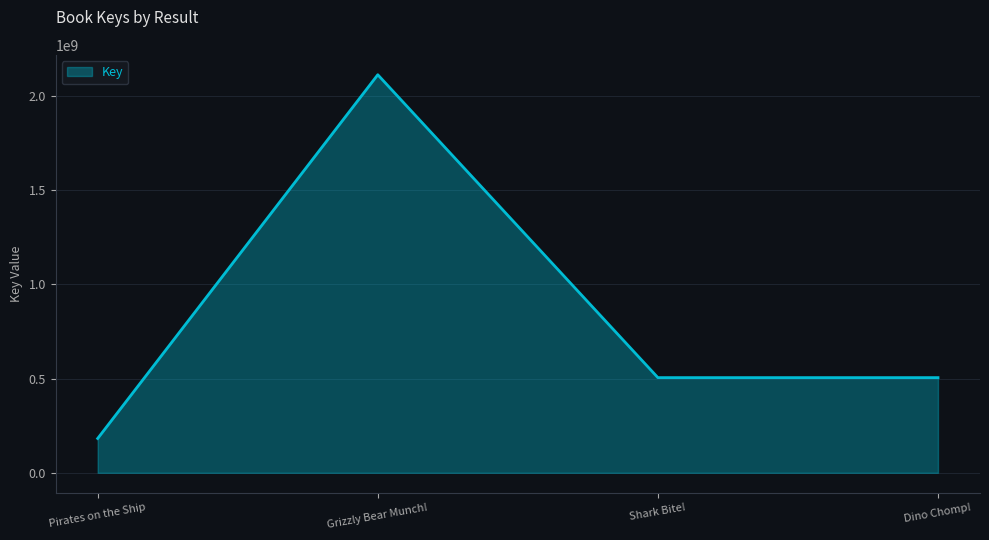

Between Grizzly Bear Munch! and Shark Bite!, which is larger?

Grizzly Bear Munch!